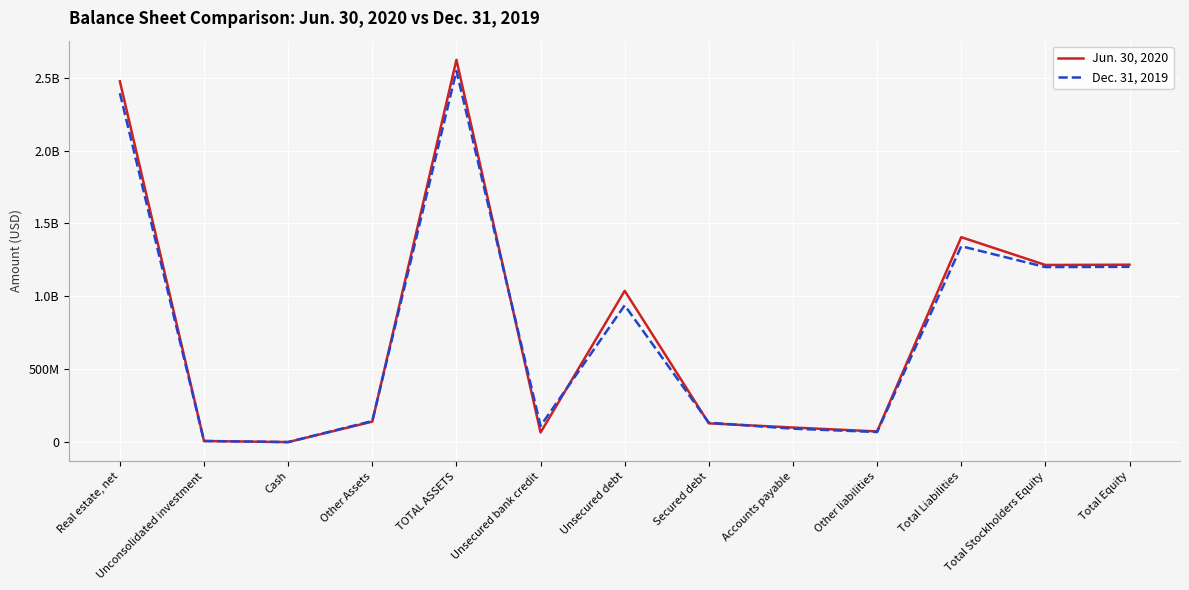

What is the value of the Dec. 31, 2019 point at the 1st from the left?

2393427000